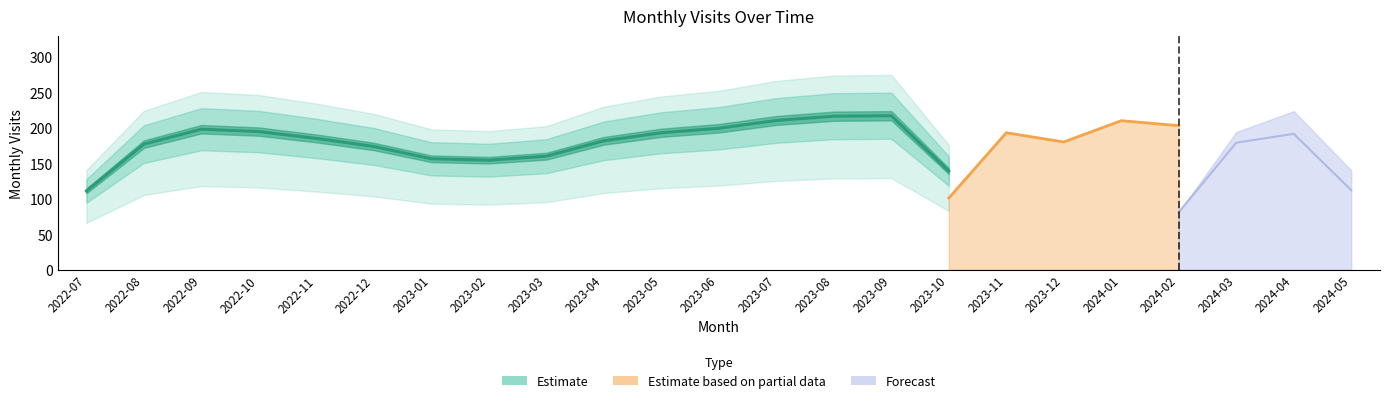

Between 2023-10 and 2023-06, which is larger?

2023-06